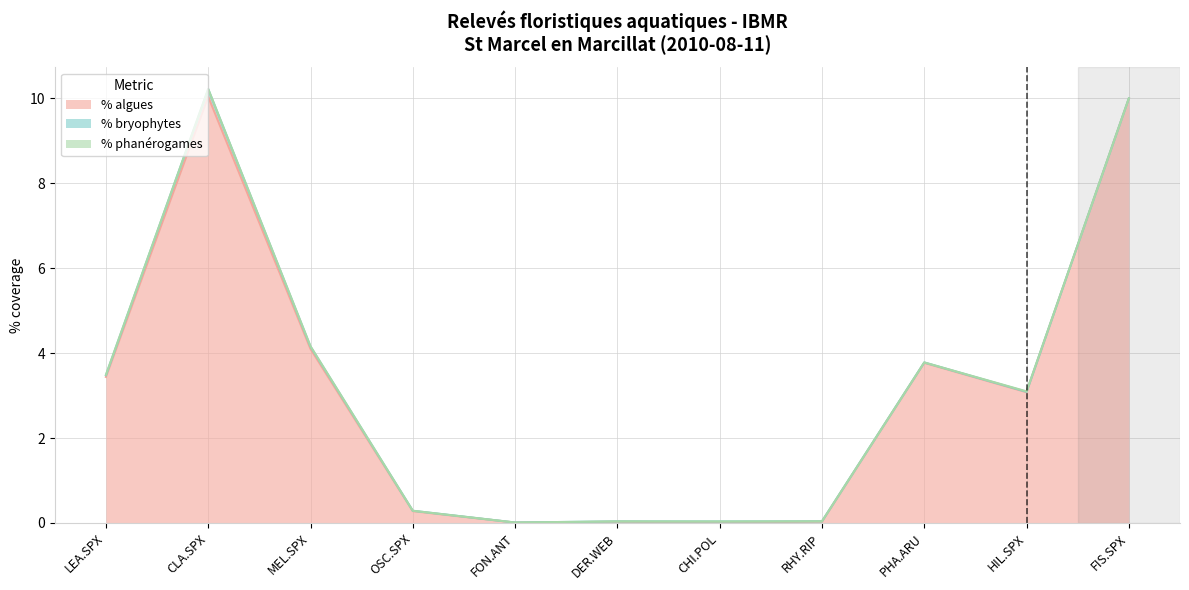

Which category has the highest value in the % phanérogames series?

LEA.SPX